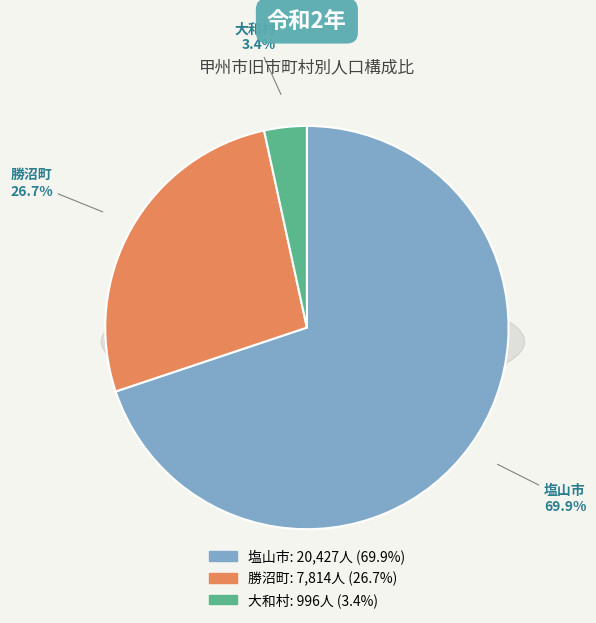

Rank the categories by value from lowest to highest.

大和村, 勝沼町, 塩山市